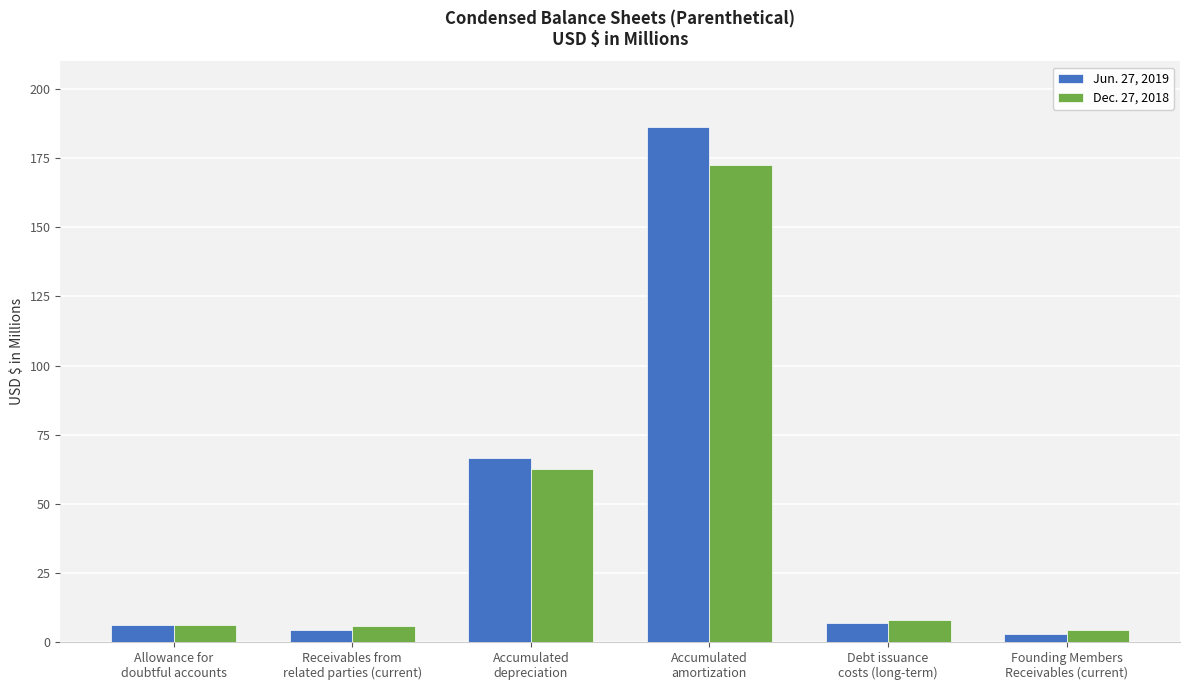

What is the sum of all Jun. 27, 2019 values?

272.8